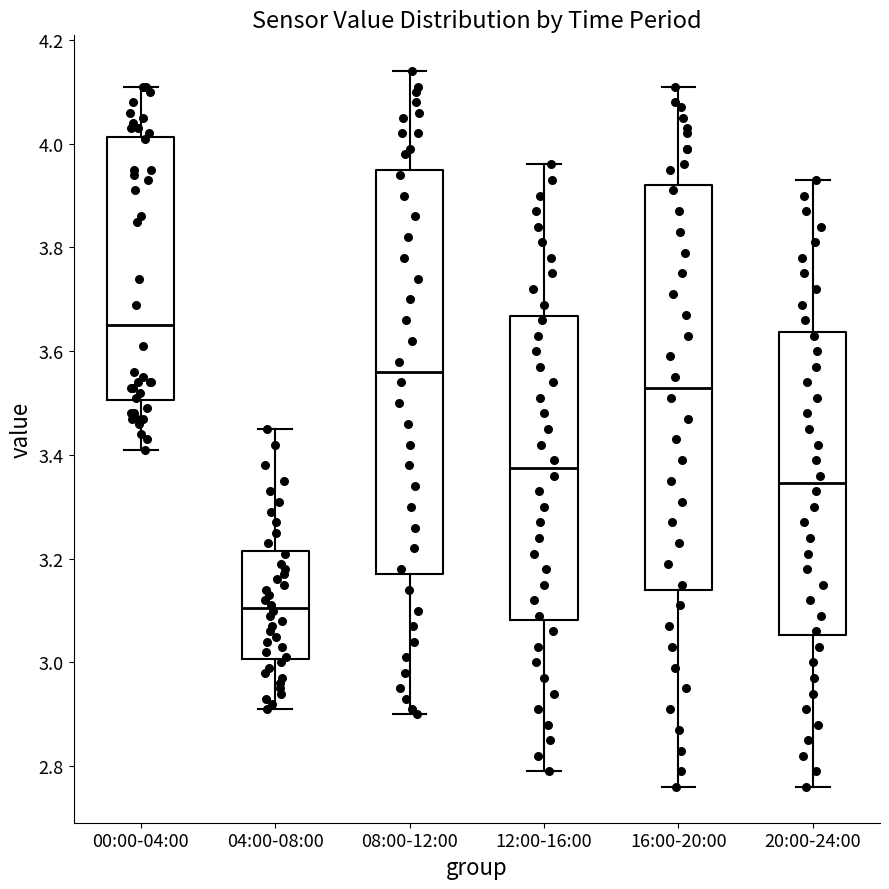

Reading left to right, read every box against the y-axis: the position of its median line, the range the box covers, and the ends of its whiskers. The values are not printed on the chart, so give them approximately, as read against the axis.

00:00-04:00: median 3.66, box 3.50 to 4.02, whiskers 3.42 to 4.12
04:00-08:00: median 3.10, box 3.00 to 3.22, whiskers 2.92 to 3.46
08:00-12:00: median 3.56, box 3.18 to 3.96, whiskers 2.90 to 4.14
12:00-16:00: median 3.38, box 3.08 to 3.66, whiskers 2.80 to 3.96
16:00-20:00: median 3.54, box 3.14 to 3.92, whiskers 2.76 to 4.12
20:00-24:00: median 3.34, box 3.06 to 3.64, whiskers 2.76 to 3.94